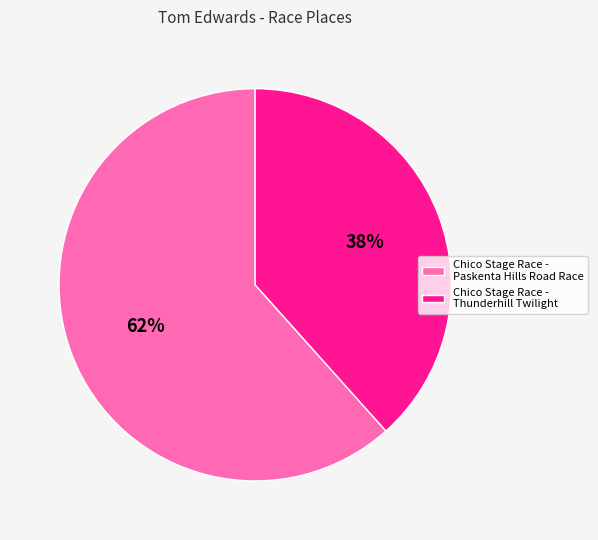

Count the number of slices in the pie.

2